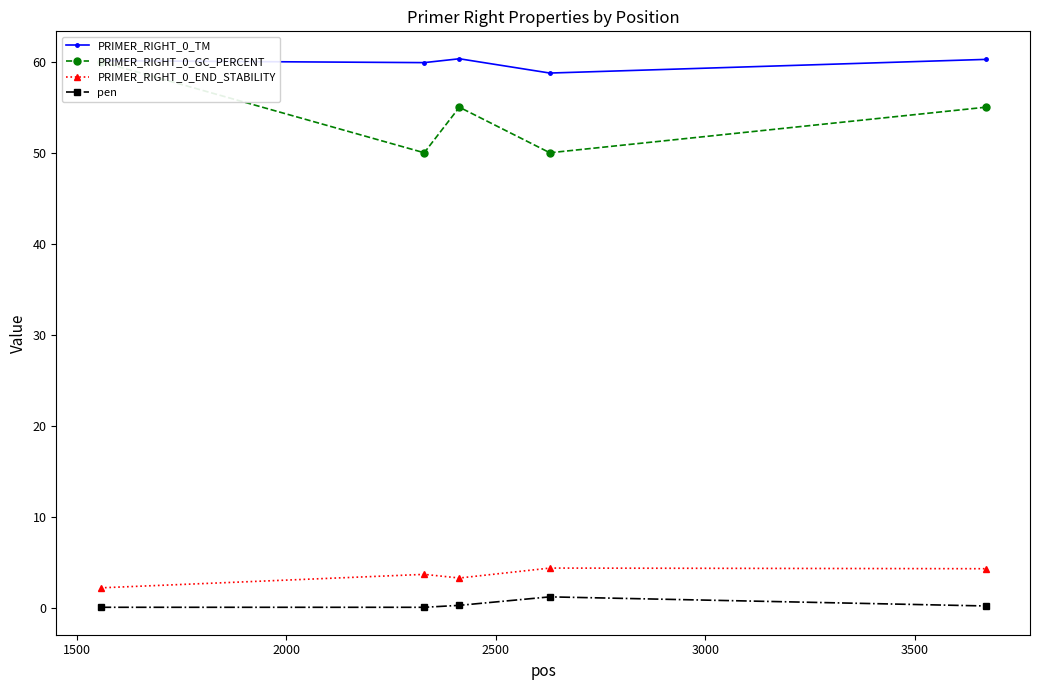

True or false: PRIMER_RIGHT_0_TM has more than 2 interior local peaks.

False